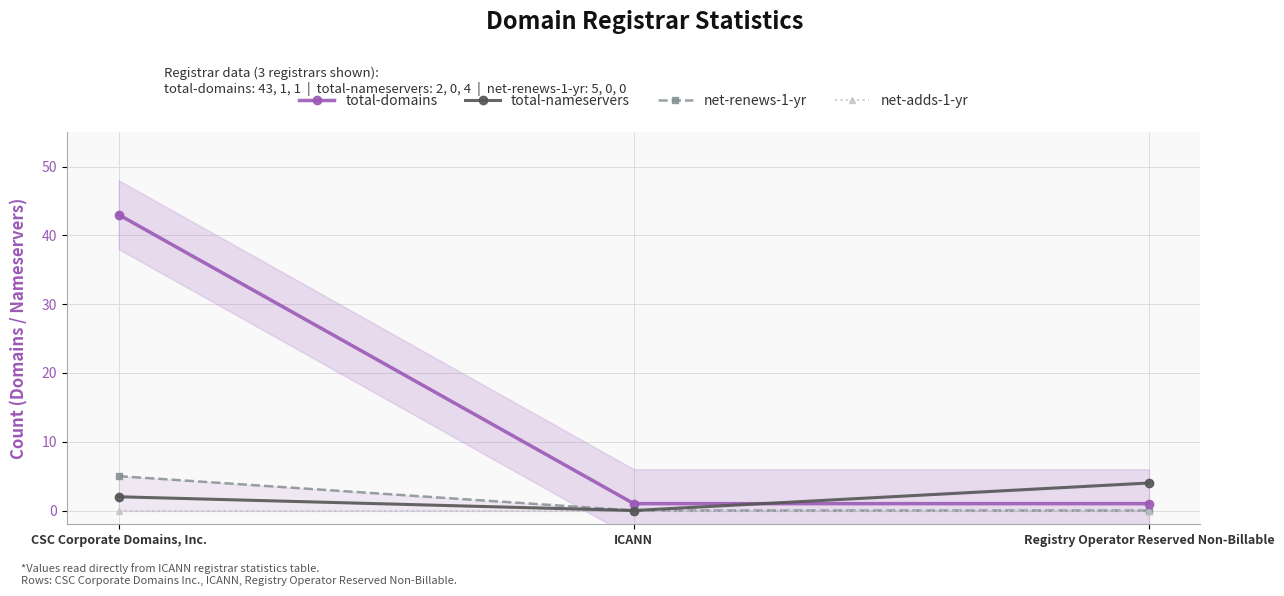

What position from the right is Registry Operator Reserved Non-Billable?

1